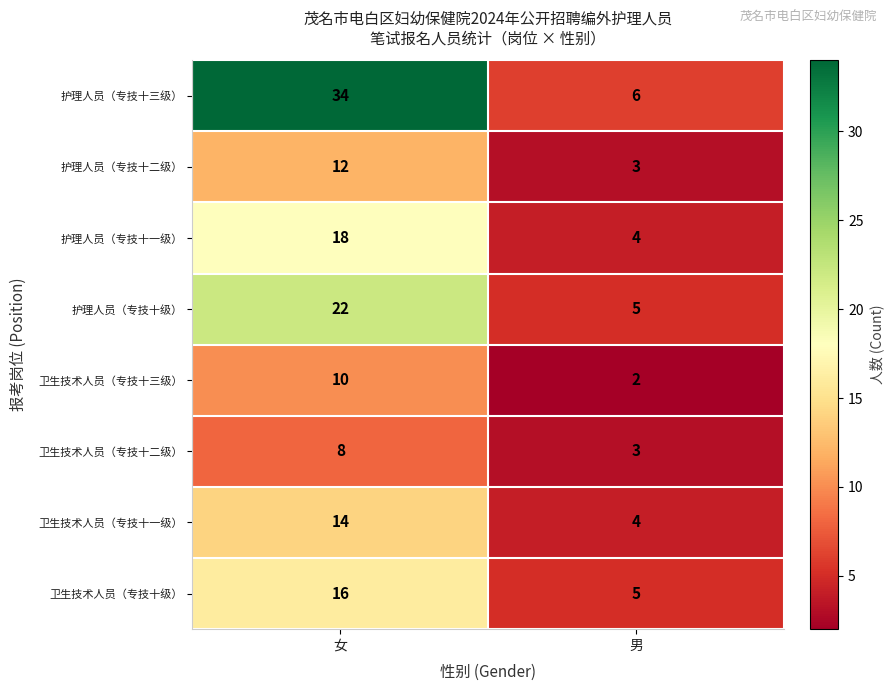

Count the number of data series in this chart.

8